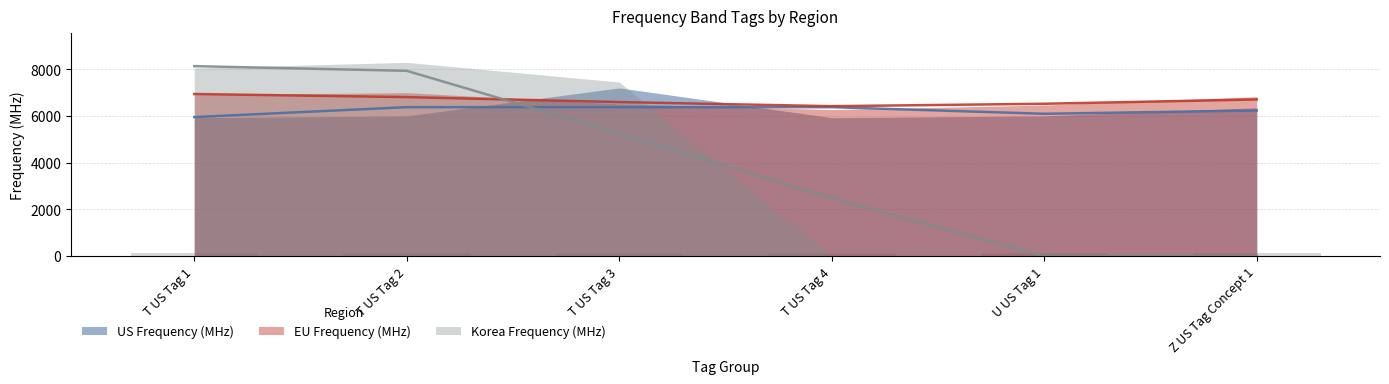

Reading left to right, list all the values displayed in this chart.

US Frequency (MHz): 5925	6000	7200	5925	6000	6350
EU Frequency (MHz): 6910	6995	6512	6272	6466	6825
Korea Frequency (MHz): 8050	8294	7450	0	0	0